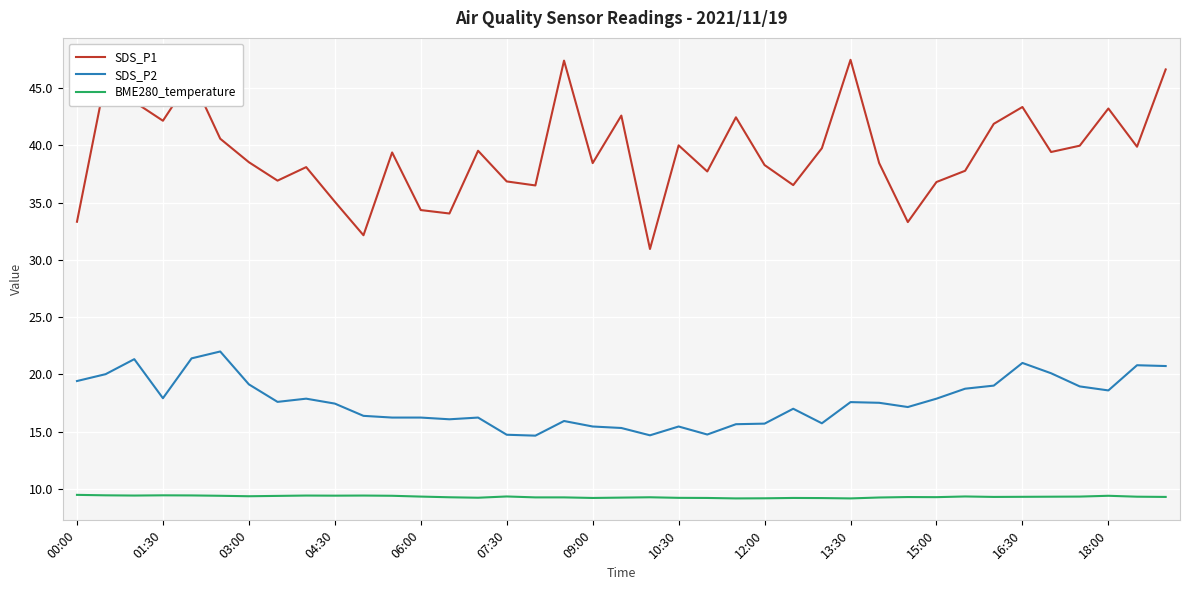

What is the maximum value for BME280_temperature?

9.5